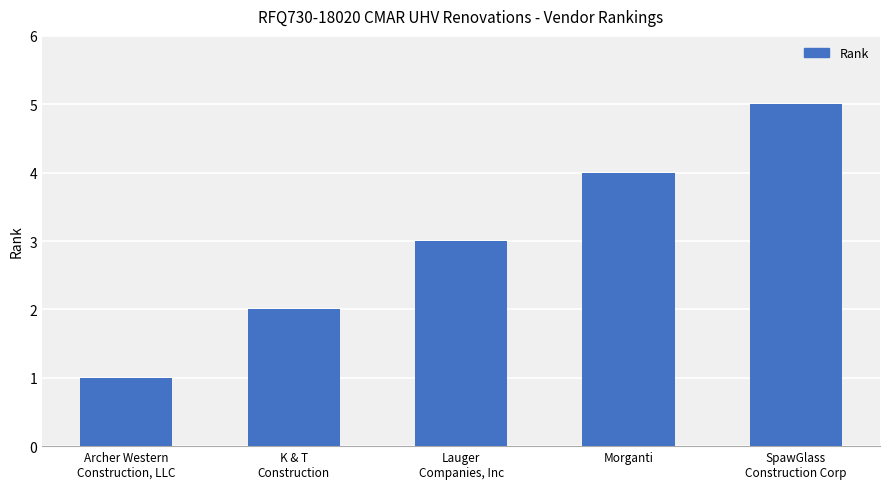

Approximately how many times larger is the value at Lauger
Companies, Inc compared to Archer Western
Construction, LLC?

3.0